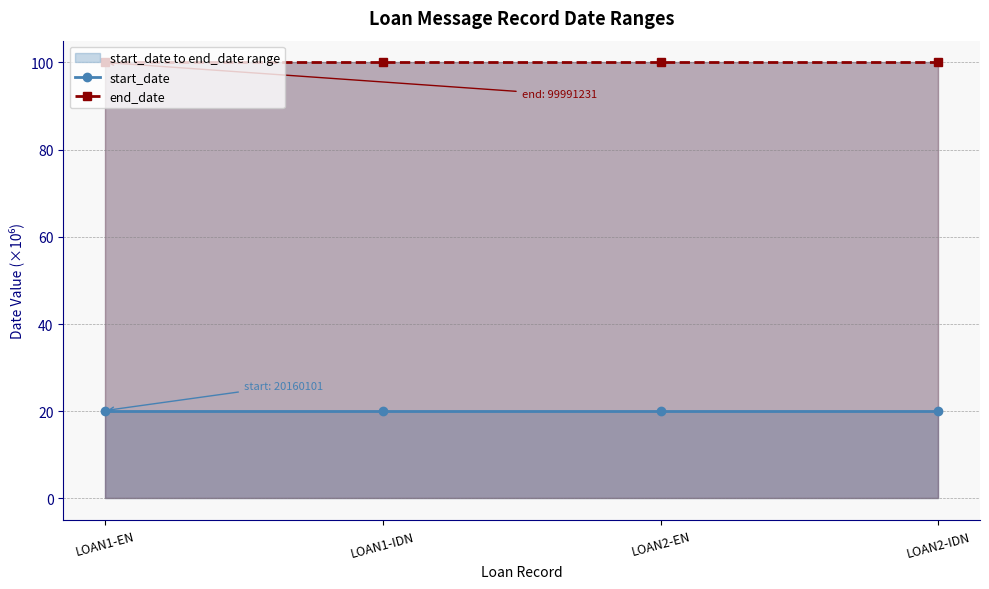

True or false: end_date has a value of 100.0 at LOAN1-IDN.

True